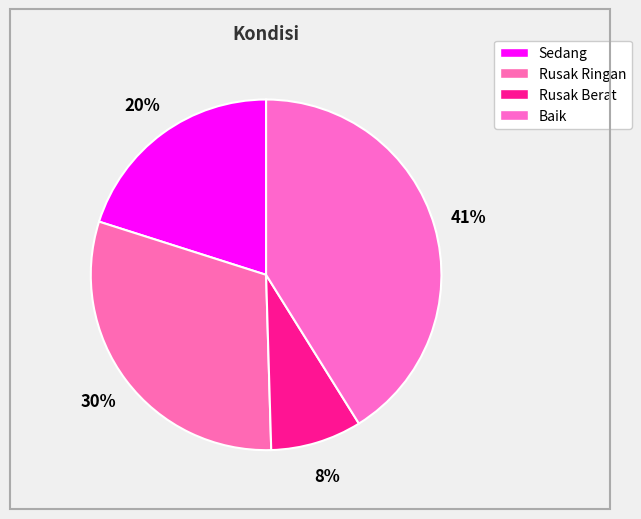

To the nearest percent, what is the difference between the Baik and Sedang slice percentages?

21%